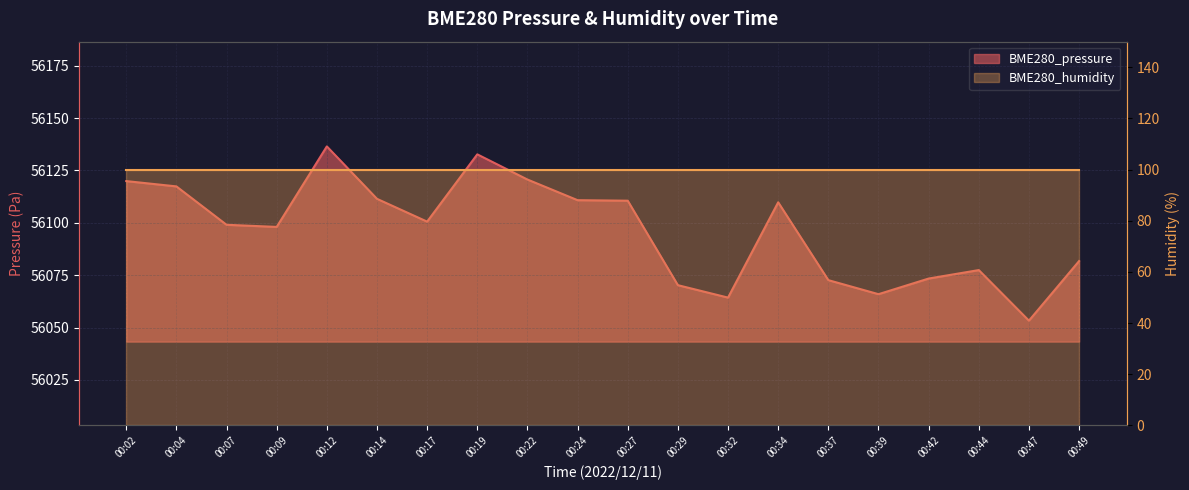

What is the change in value from 00:19 to 00:44?

-55.2